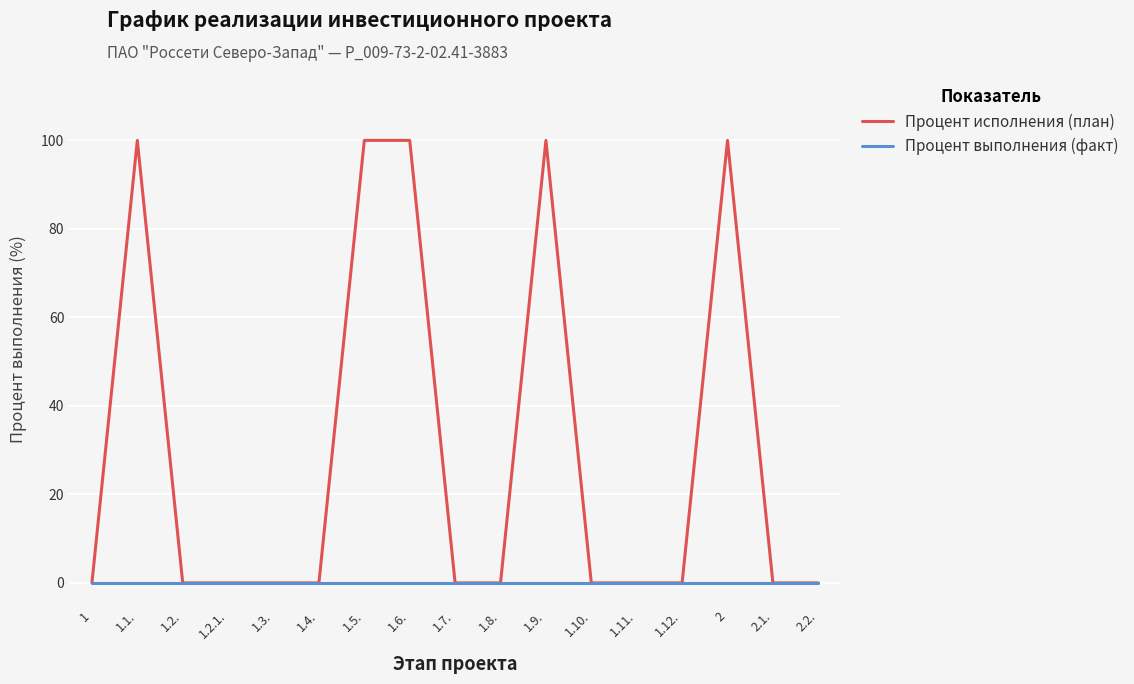

Rank the series by their average value, from lowest to highest.

Процент выполнения (факт), Процент исполнения (план)